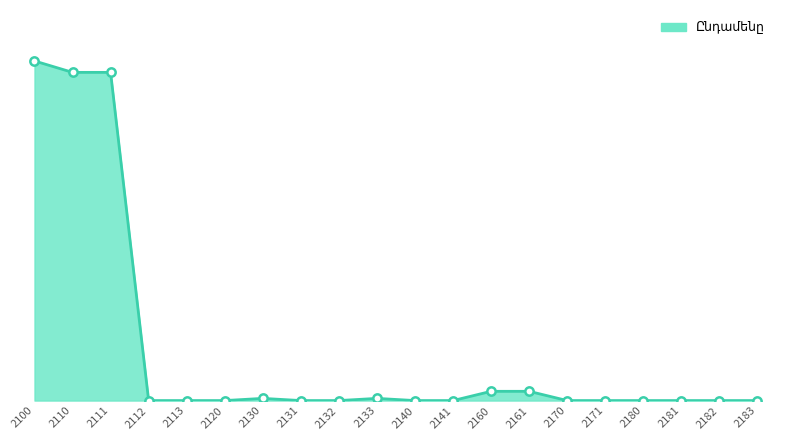

Does the chart have visible grid lines?

No